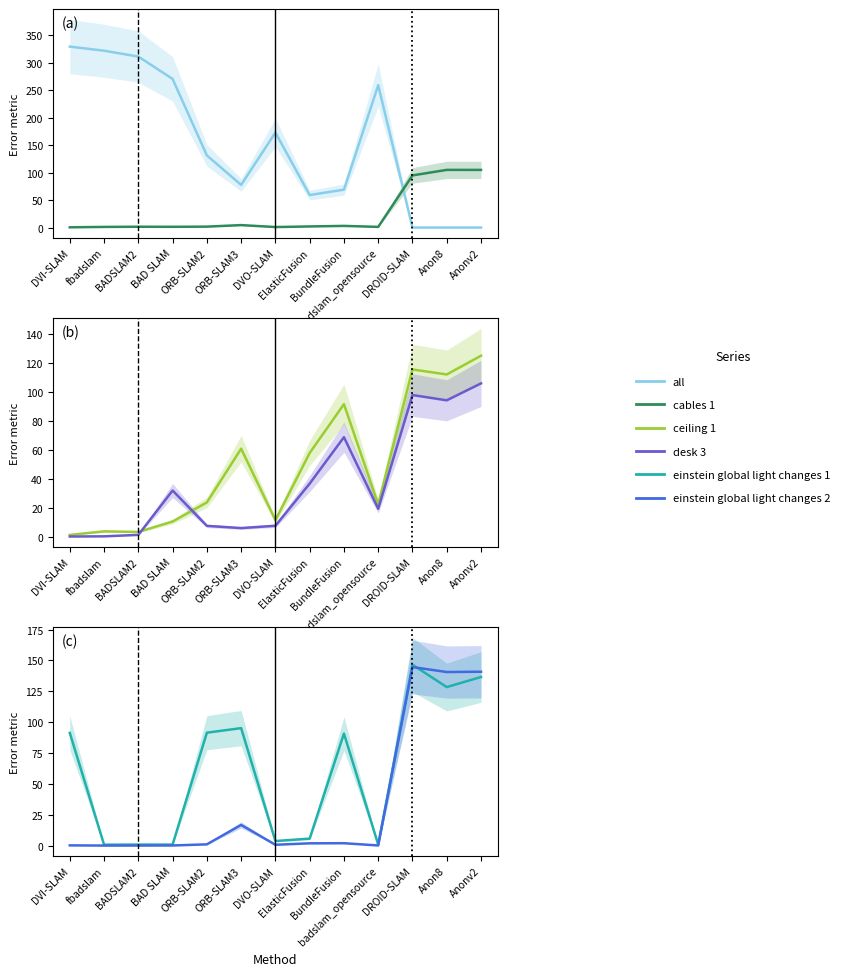

True or false: all has a value of 59.2 at ElasticFusion.

True